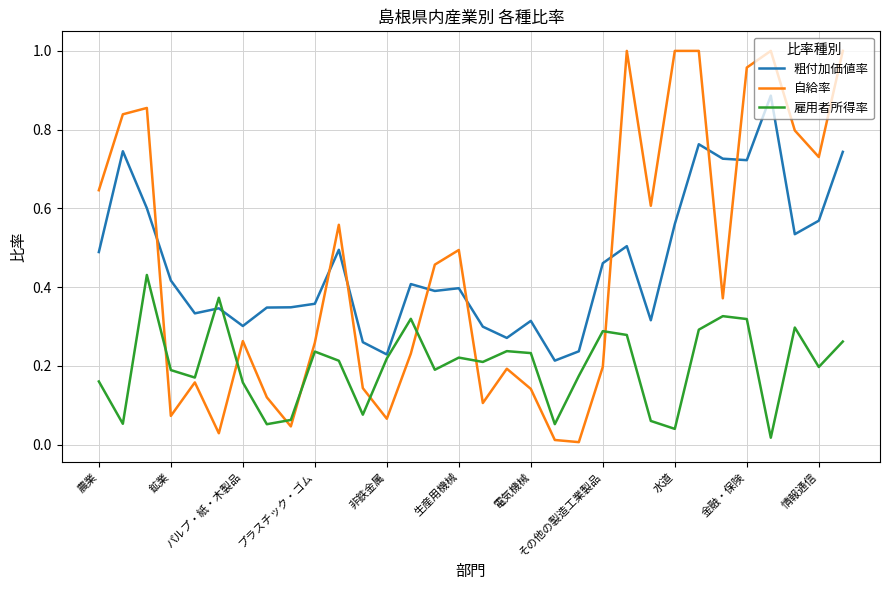

Which series ends up on top after the final intersection of 自給率 and 粗付加価値率?

自給率